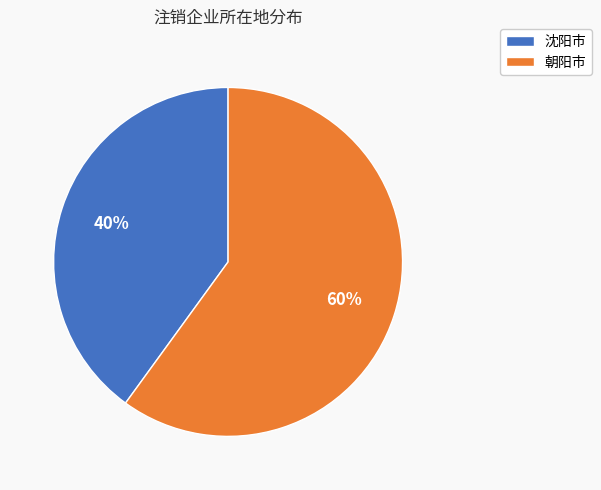

To the nearest percent, what is the difference between the largest and smallest slice percentages?

20%